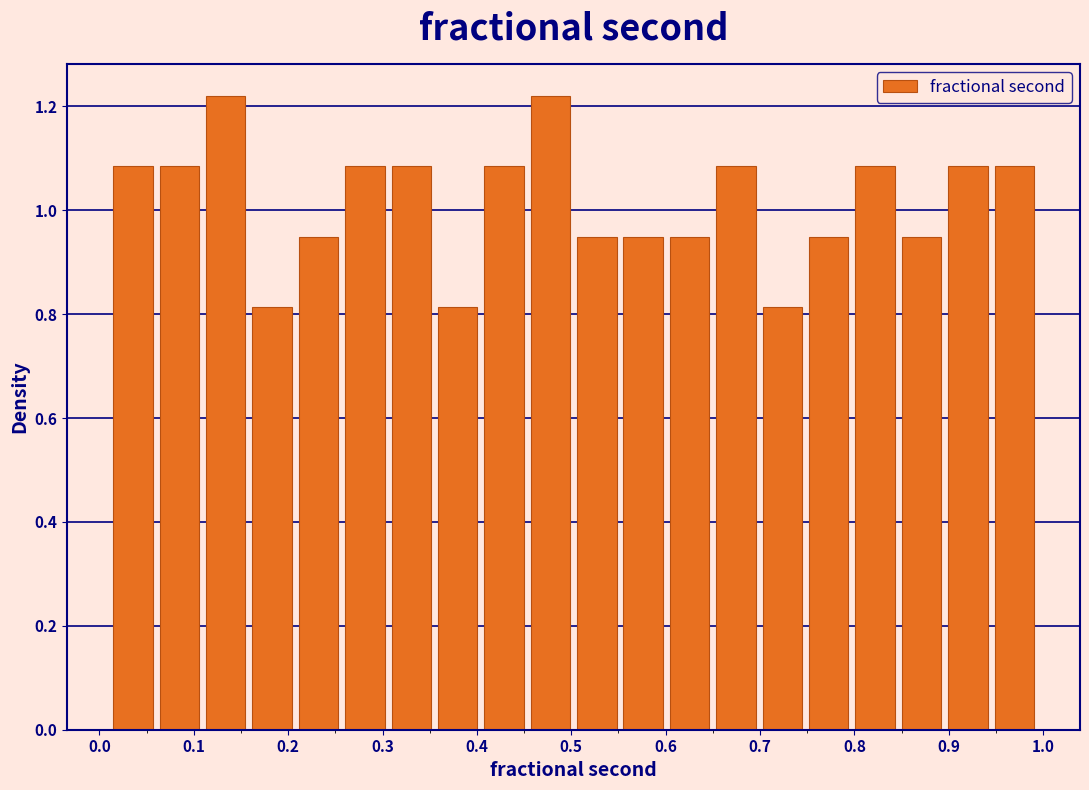

Reading left to right, list every bar in this chart as the range it spans on the x-axis followed by its height. Neither the bar edges nor the heights are printed on the chart, so give them approximately, as read against the axes.

0.01 to 0.06: 1.08
0.06 to 0.11: 1.08
0.11 to 0.16: 1.22
0.16 to 0.21: 0.82
0.21 to 0.26: 0.94
0.26 to 0.31: 1.08
0.31 to 0.36: 1.08
0.36 to 0.40: 0.82
0.40 to 0.45: 1.08
0.45 to 0.50: 1.22
0.50 to 0.55: 0.94
0.55 to 0.60: 0.94
0.60 to 0.65: 0.94
0.65 to 0.70: 1.08
0.70 to 0.75: 0.82
0.75 to 0.80: 0.94
0.80 to 0.85: 1.08
0.85 to 0.90: 0.94
0.90 to 0.94: 1.08
0.94 to 0.99: 1.08